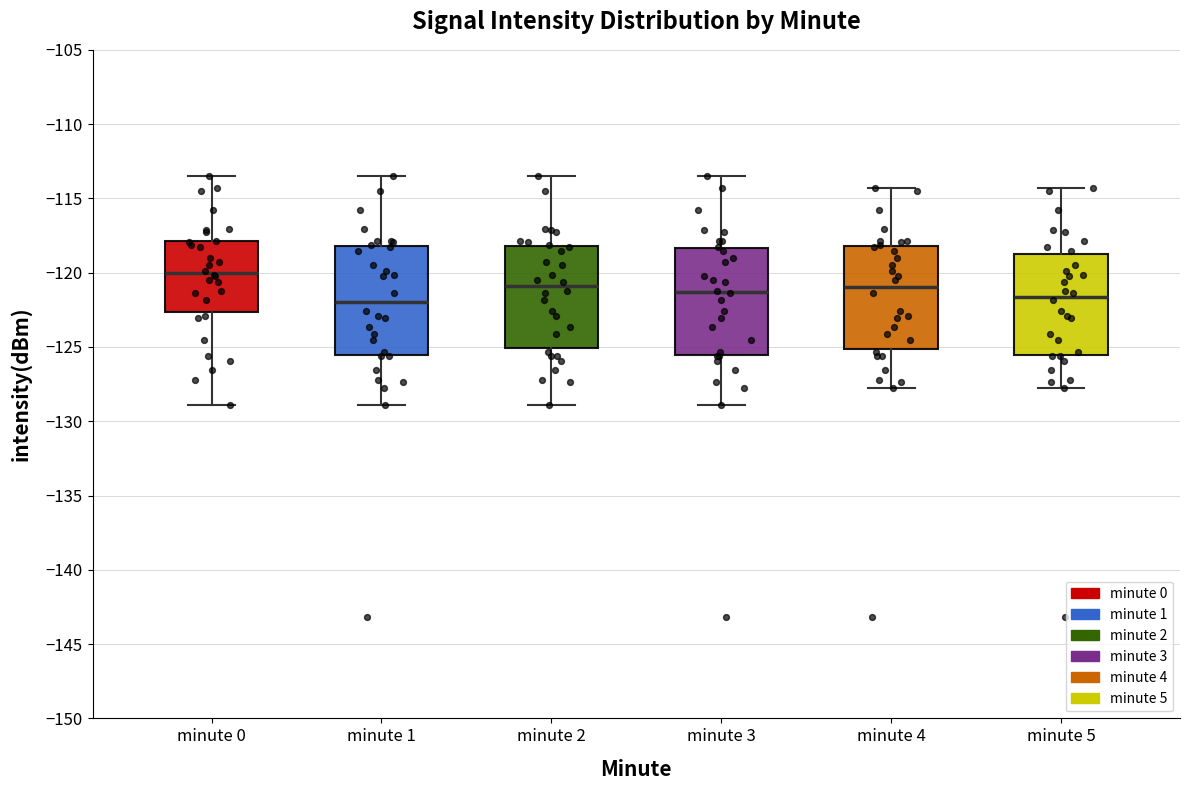

Where is the lower edge of the box for minute 4 on the y-axis? The values are not printed on the chart, so give them approximately, as read against the axis.

-125.0